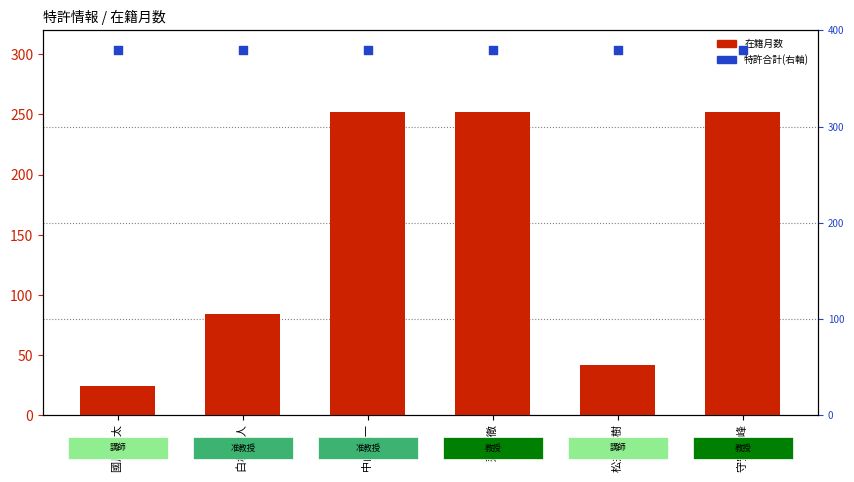

What are all the series names shown in the legend?

在籍月数, 特許合計(右軸)